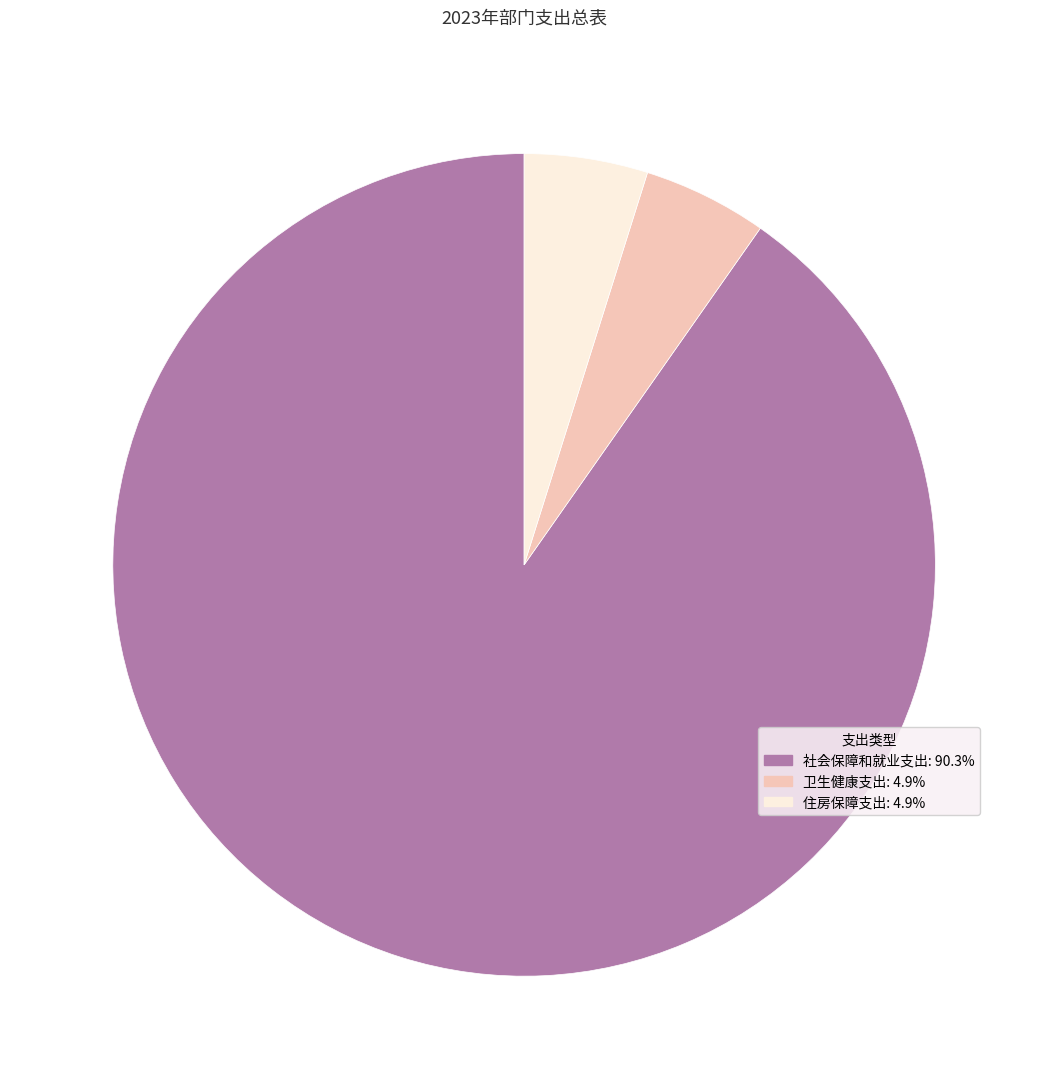

Which slice is the largest?

社会保障和就业支出